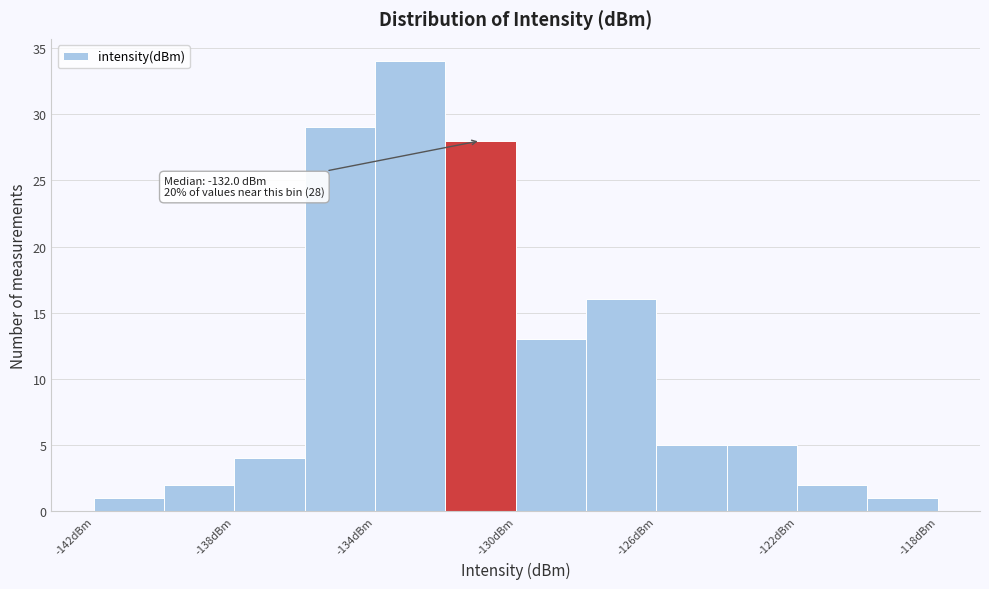

Which range on the x-axis has the tallest bar?

-134 to -132